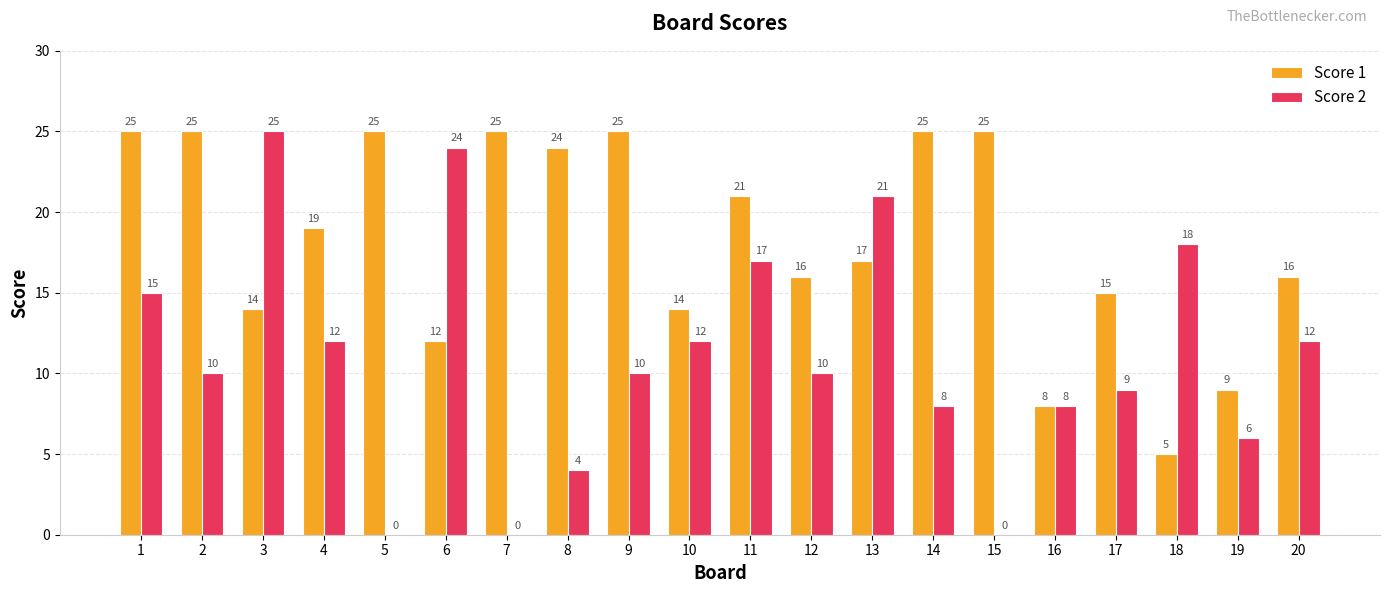

Reading left to right, extract all data points from this chart.

Score 1: 1=25	2=25	3=14	4=19	5=25	6=12	7=25	8=24	9=25	10=14	11=21	12=16	13=17	14=25	15=25	16=8	17=15	18=5	19=9	20=16
Score 2: 1=15	2=10	3=25	4=12	5=0	6=24	7=0	8=4	9=10	10=12	11=17	12=10	13=21	14=8	15=0	16=8	17=9	18=18	19=6	20=12